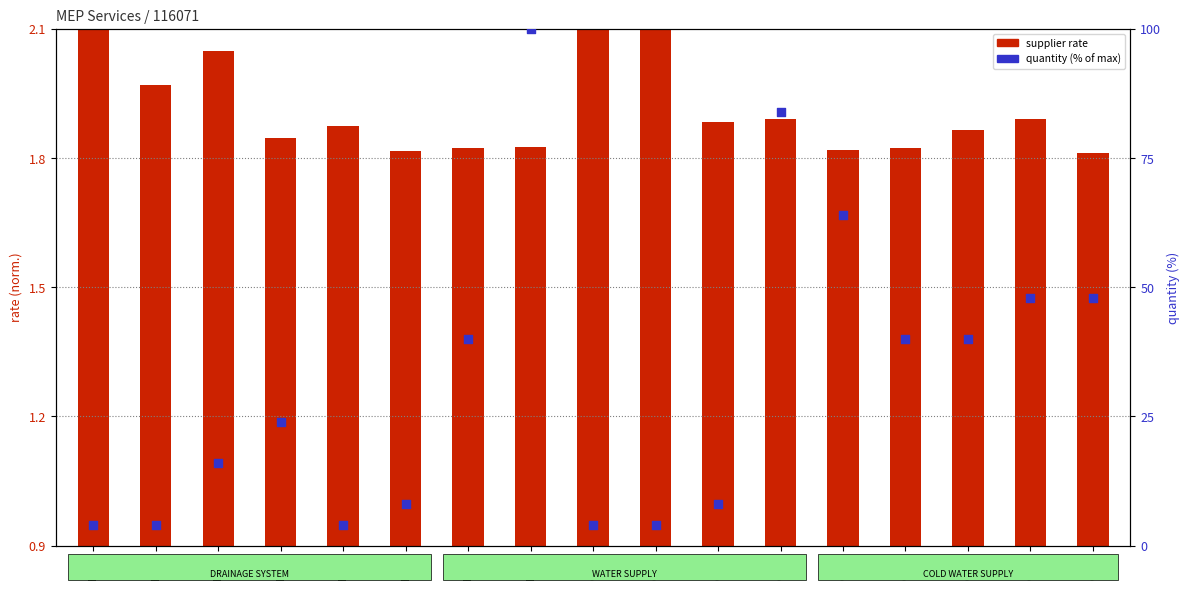

At how many categories does at least one series exceed 62?

3